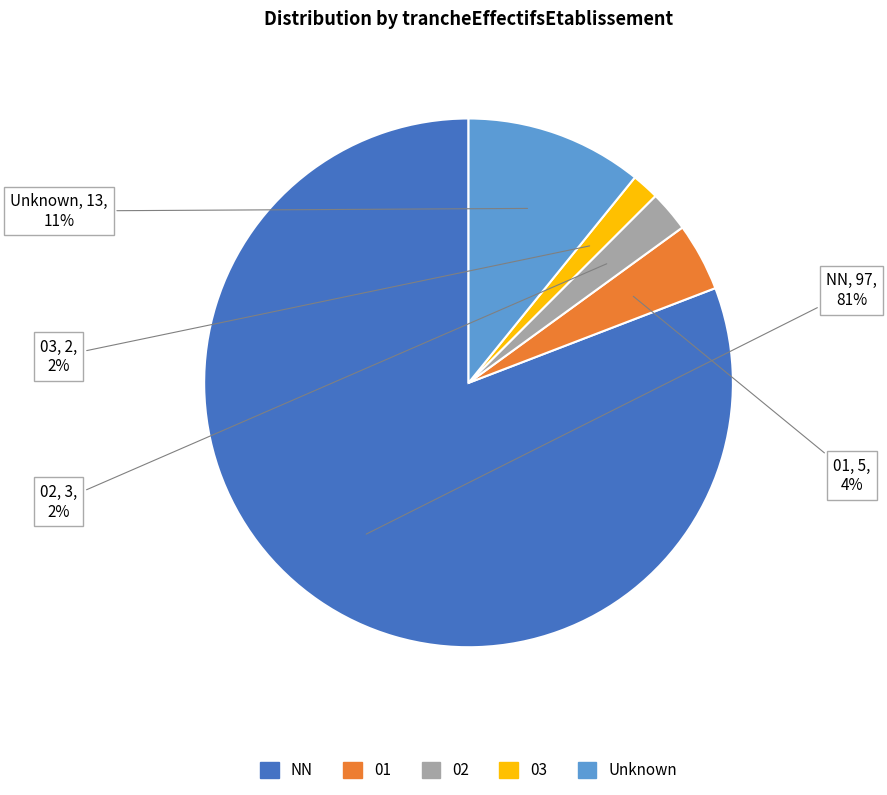

Is there any slice that represents more than half of the pie?

Yes